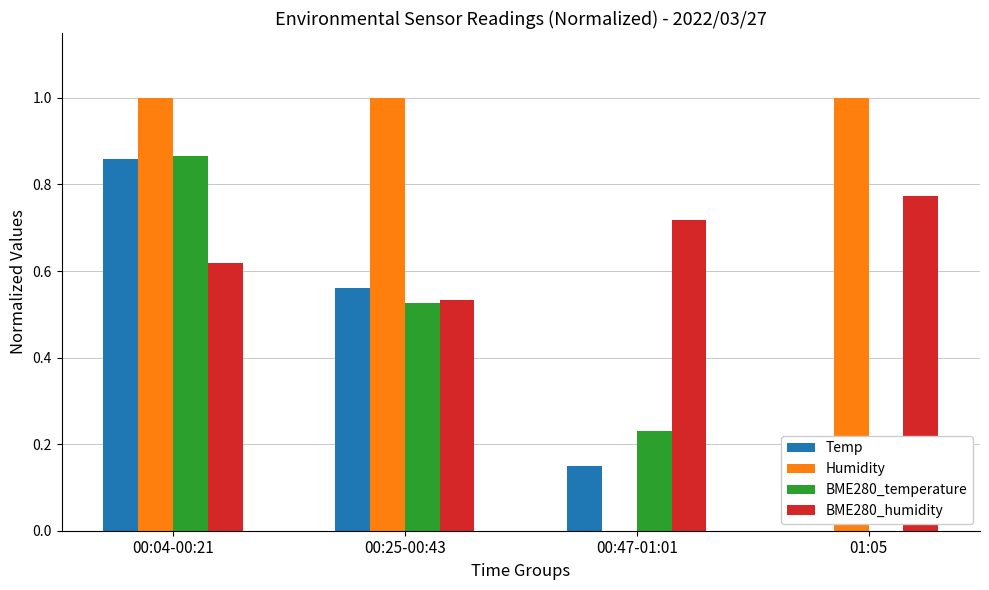

Count the Humidity values in the range 1 to 2.

3